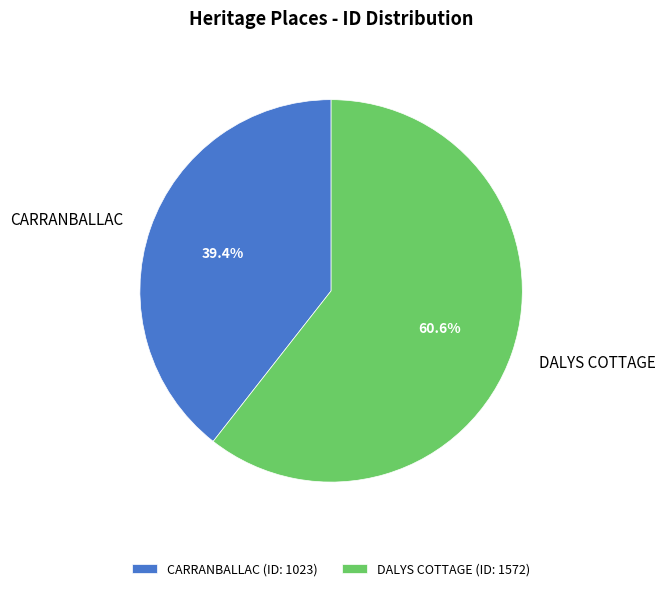

To the nearest percent, what is the average slice percentage?

50%